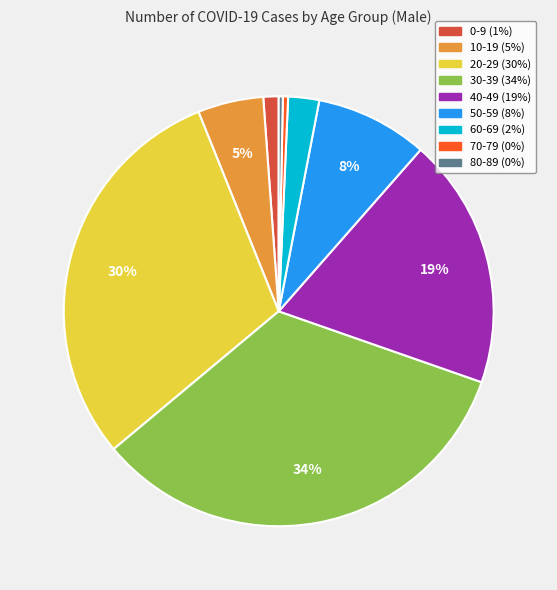

Is there any slice that represents more than half of the pie?

No